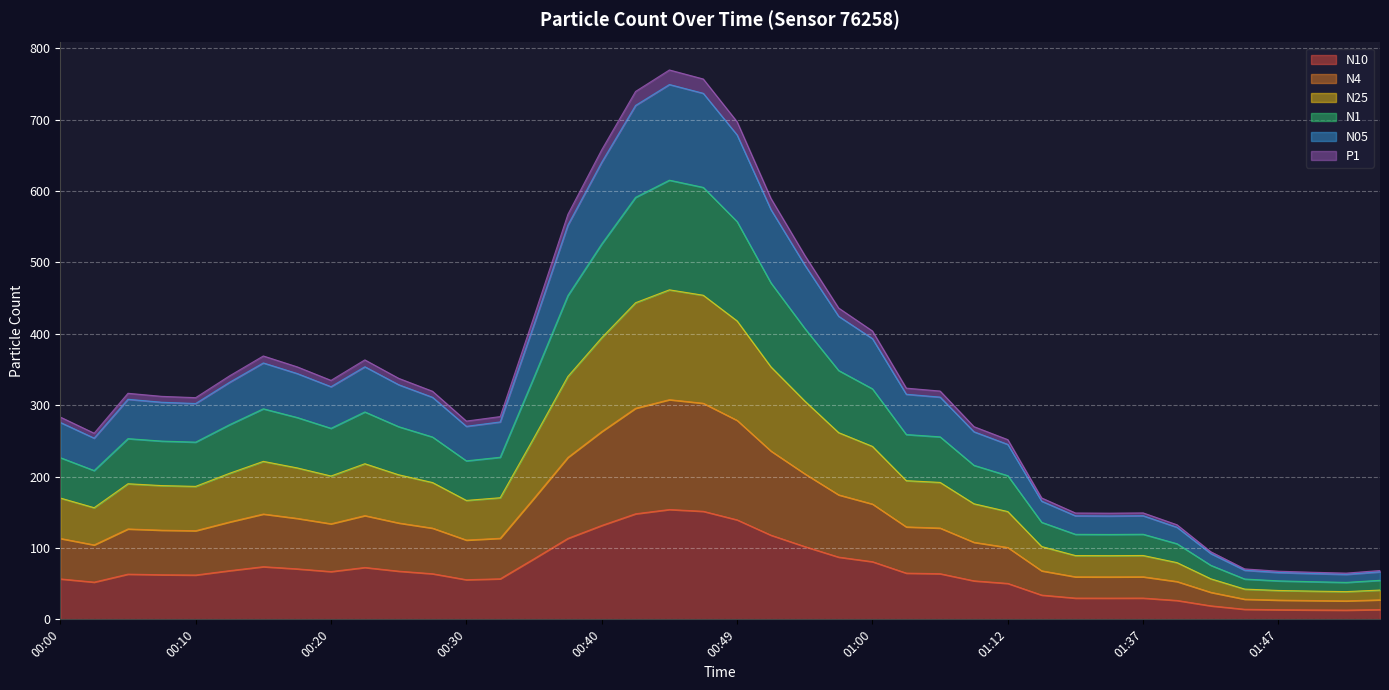

What are all the series names shown in the legend?

N10, N4, N25, N1, N05, P1